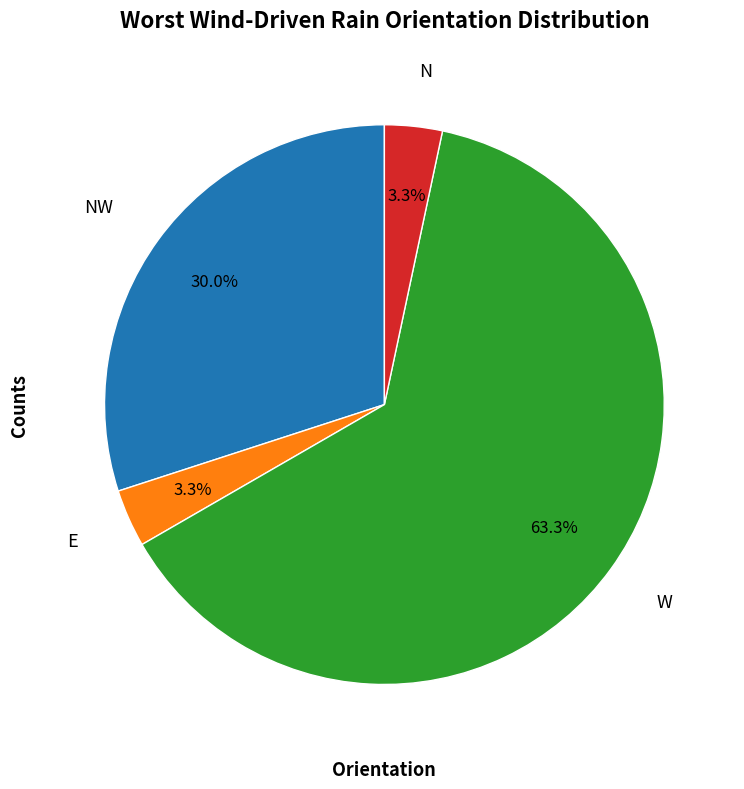

Which category has the biggest portion of the pie?

W